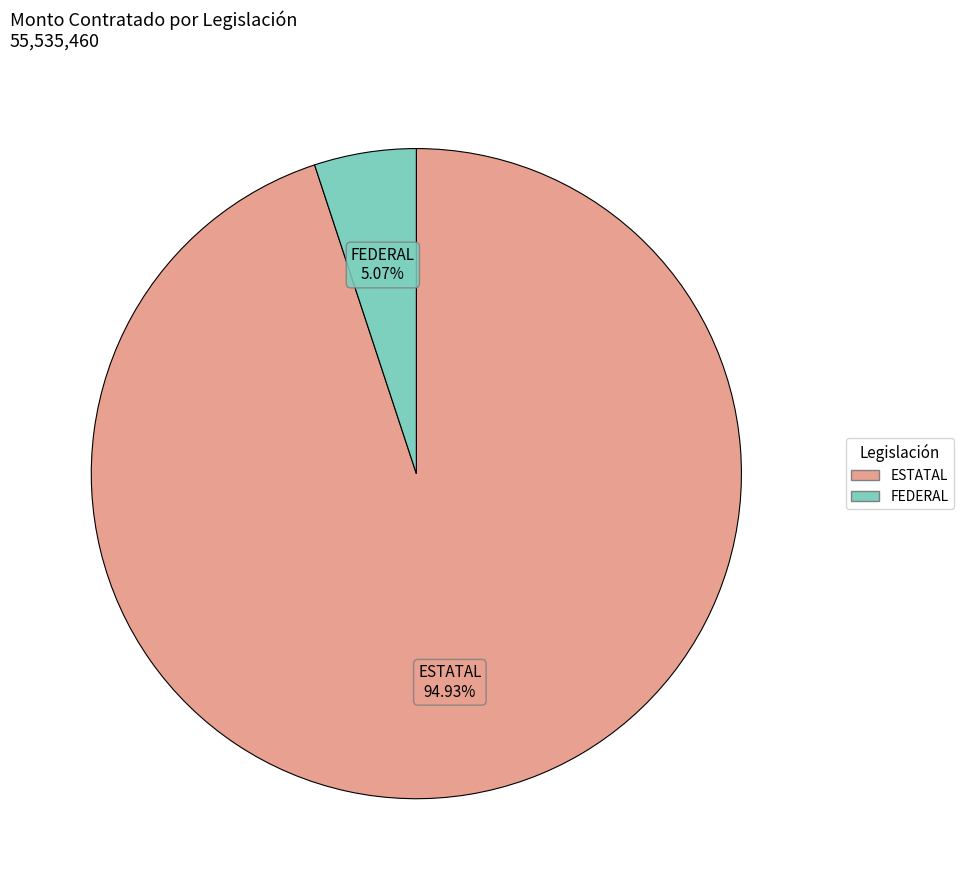

Does any single category account for the majority?

Yes